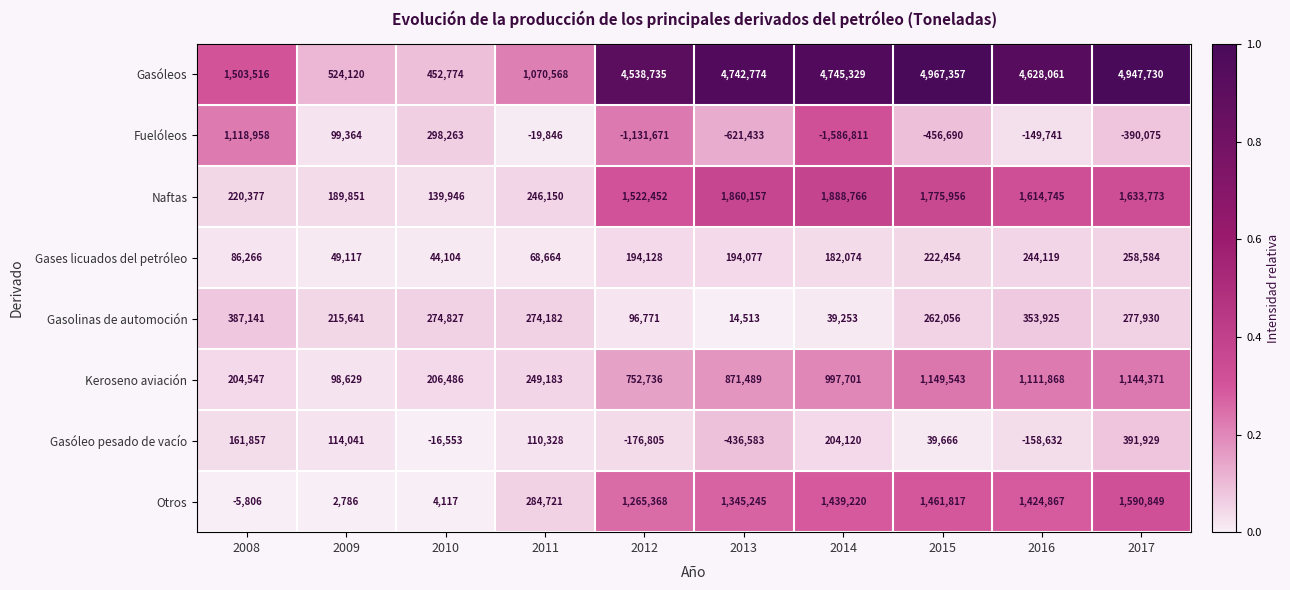

What is the sum of all Naftas values?

11092173